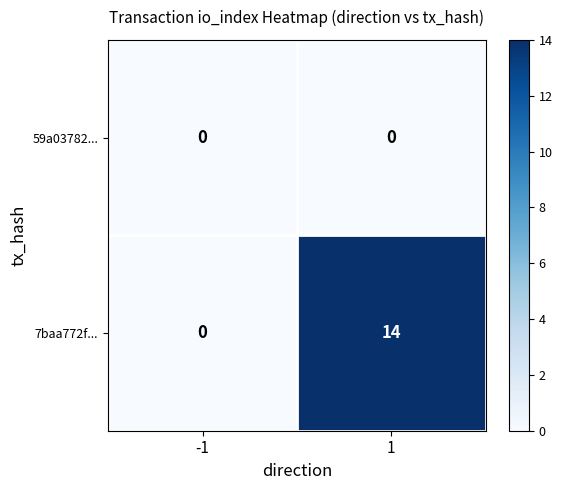

True or false: 7baa772f... has a value of 9 at 1.

False